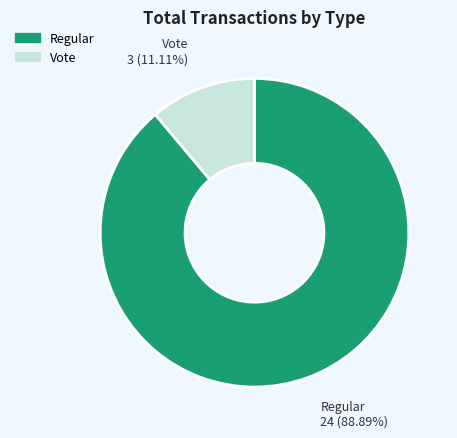

Between Vote and Regular, which is larger?

Regular